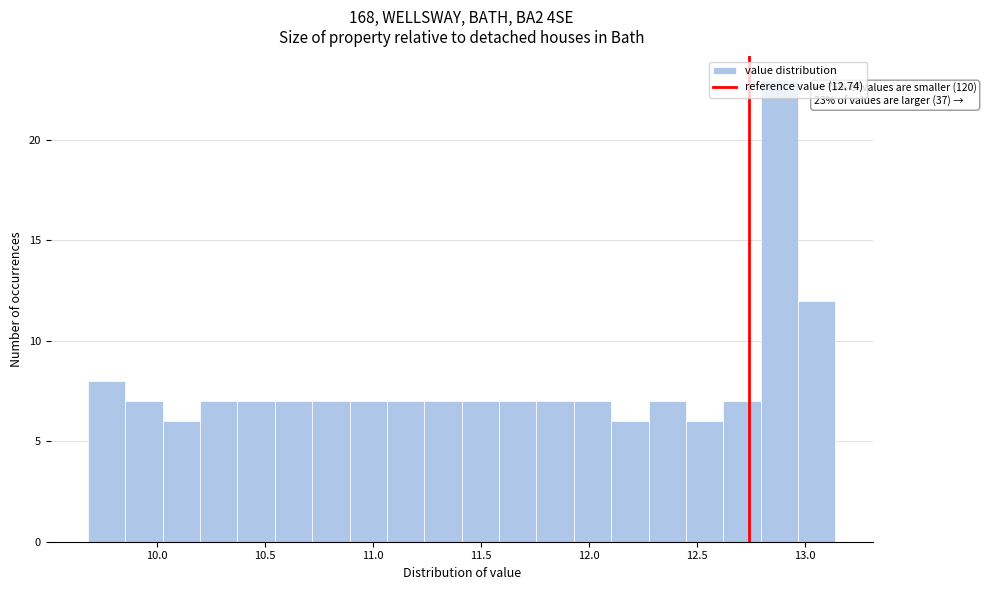

Read against the x-axis, roughly where is the centre of the tallest bar?

12.90